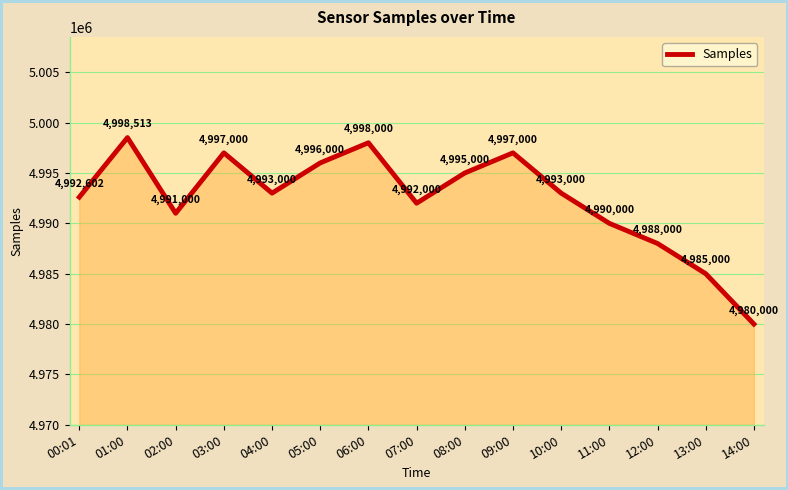

What position from the right is 11:00?

4